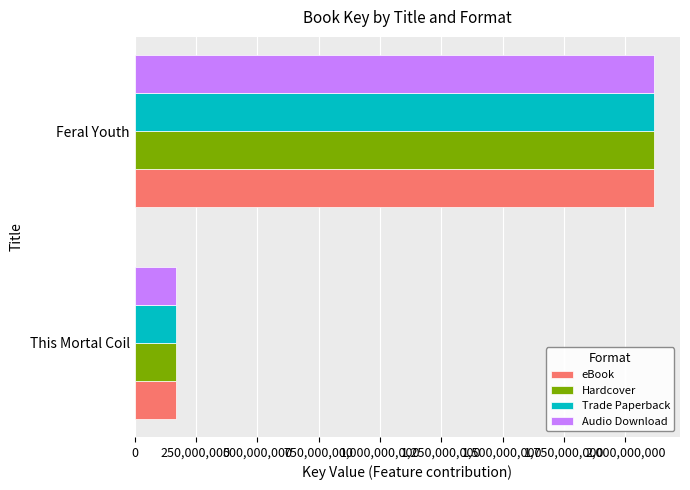

What is the sum of all Hardcover values?

2286046535